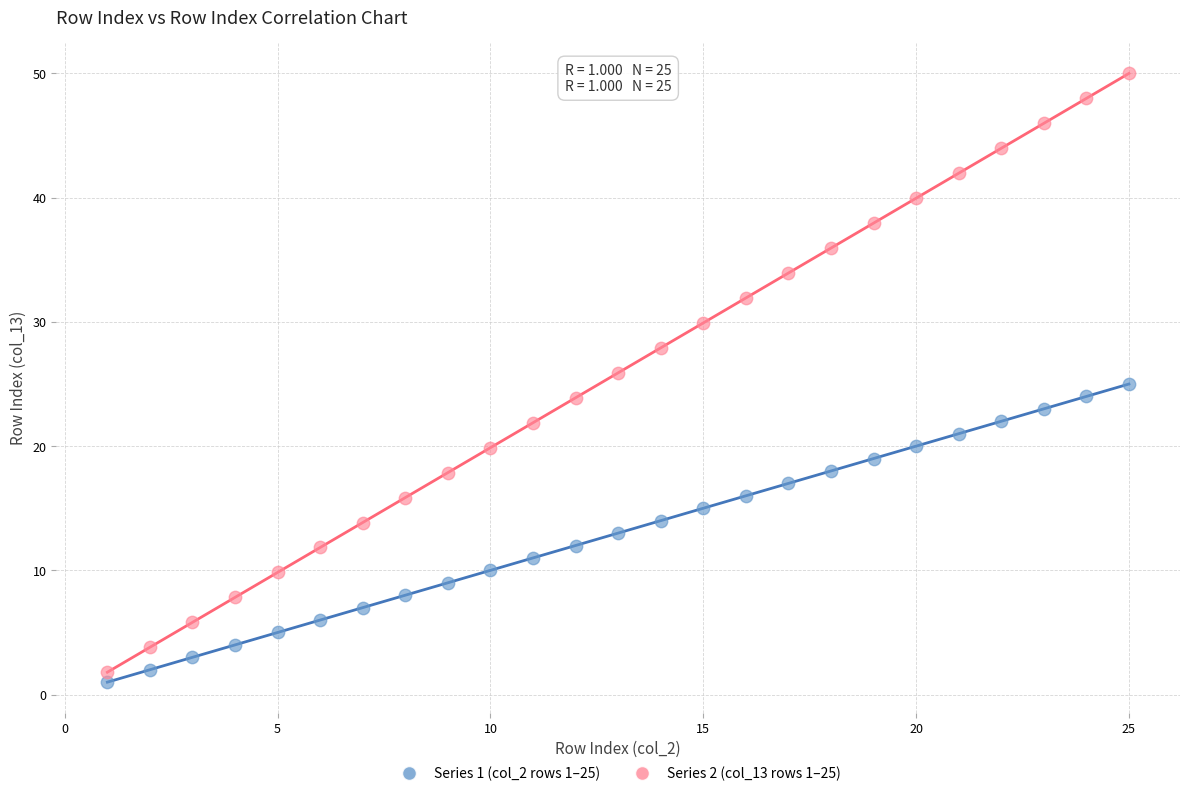

What is the X range (max minus min) for the scatter plot?

24.0